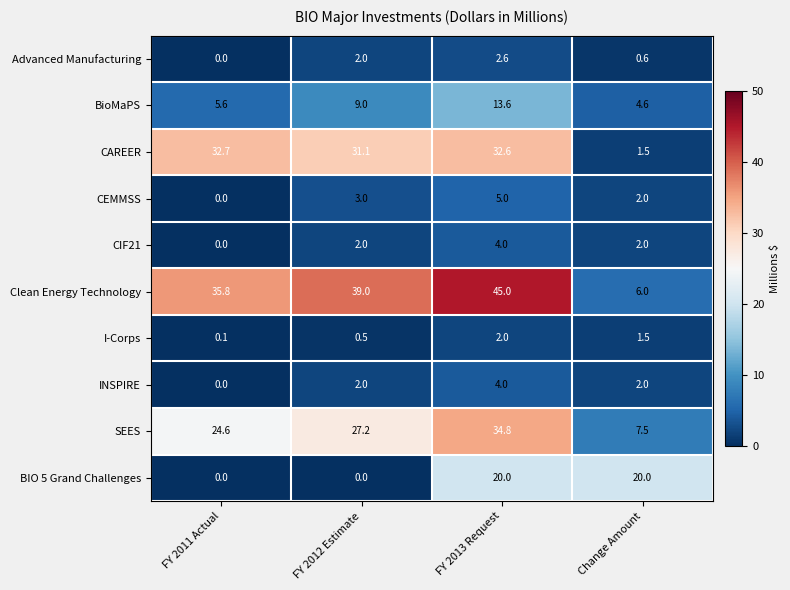

True or false: INSPIRE has a value of 0.0 at FY 2011 Actual.

True